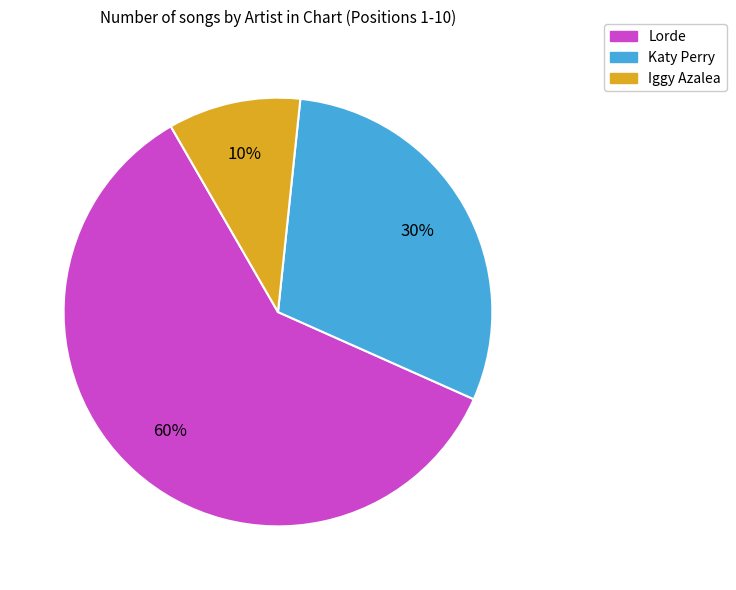

Which category has the biggest portion of the pie?

Lorde